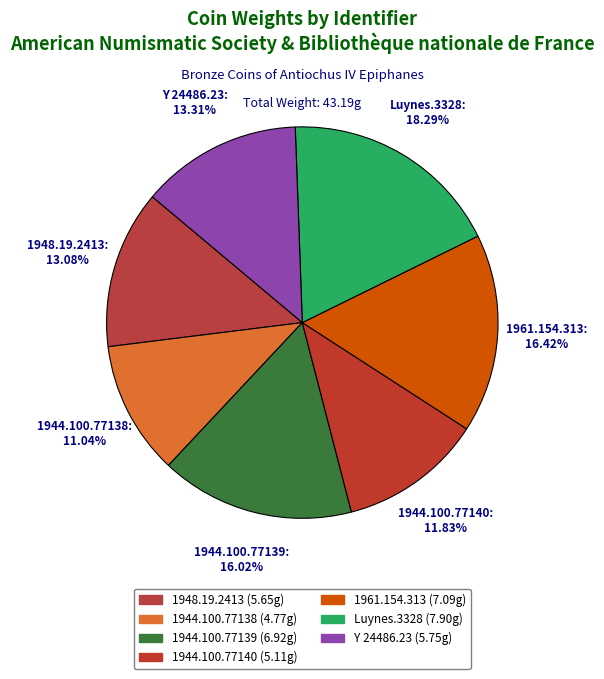

Rank the categories by value from lowest to highest.

1944.100.77138, 1944.100.77140, 1948.19.2413, Y 24486.23, 1944.100.77139, 1961.154.313, Luynes.3328